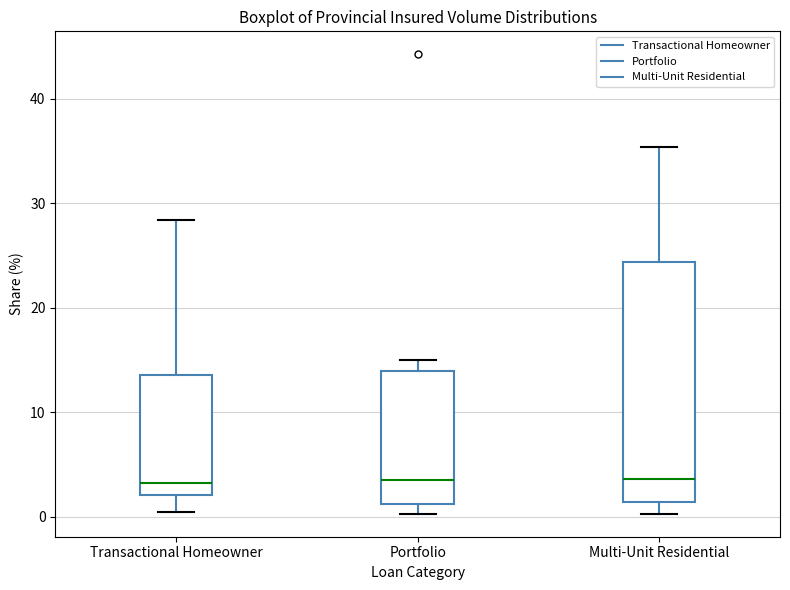

Which box is the tallest, from its lower edge to its upper edge?

Multi-Unit Residential